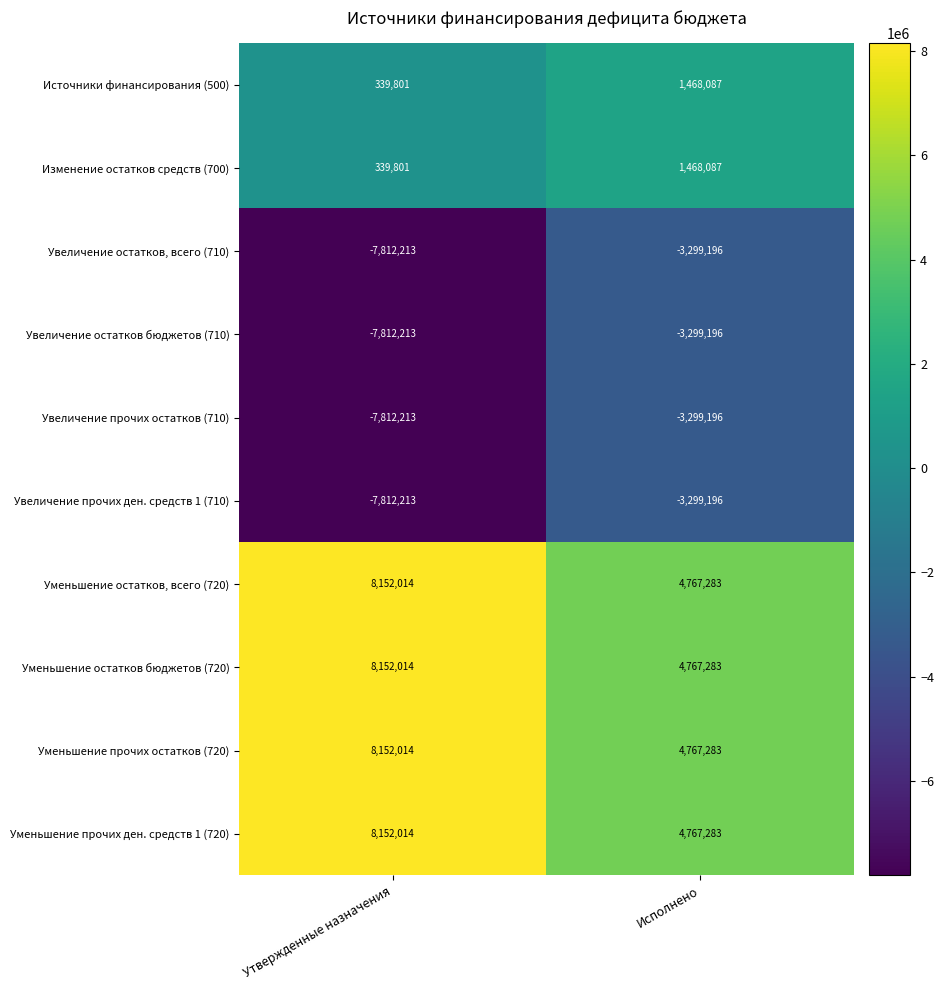

What is the sum of the Увеличение остатков бюджетов (710) values at Исполнено and Утвержденные назначения?

-11111409